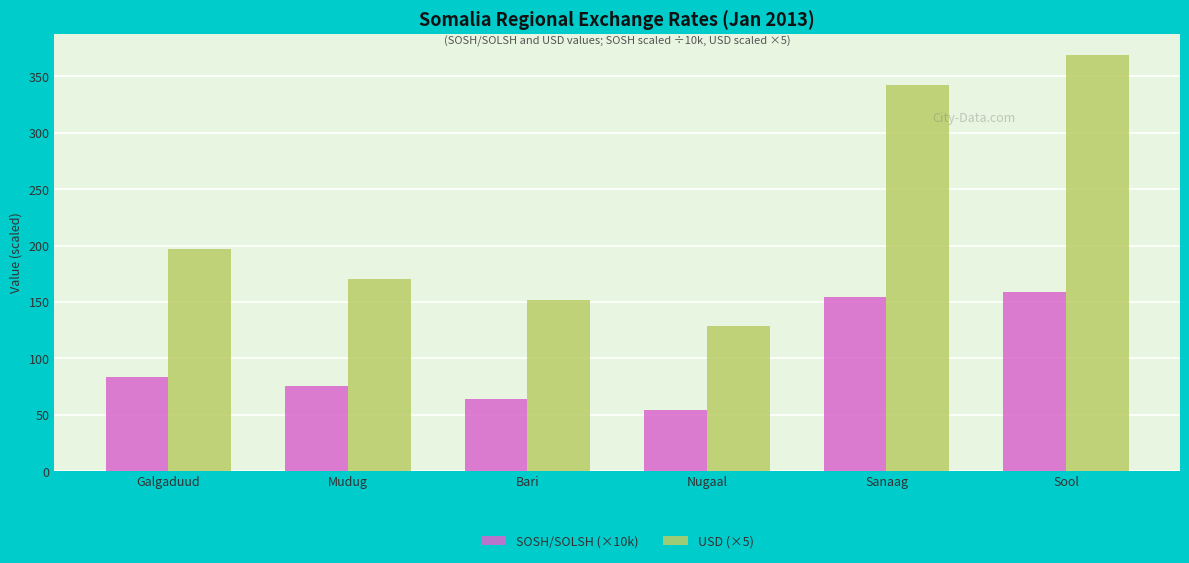

What is the difference between the maximum and minimum values in the SOSH/SOLSH (×10k) series?

104.0